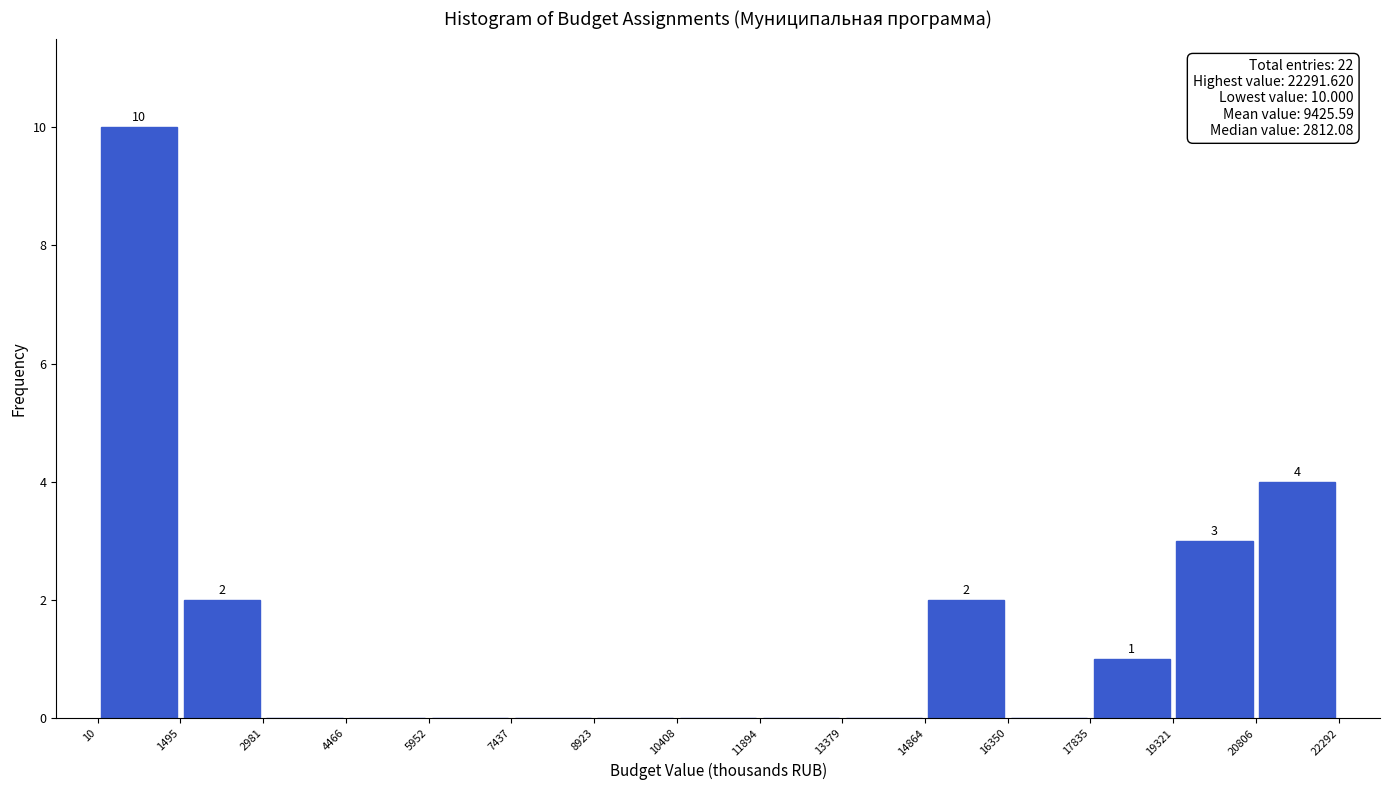

Over which range of the x-axis is the bar tallest?

10 to 1495